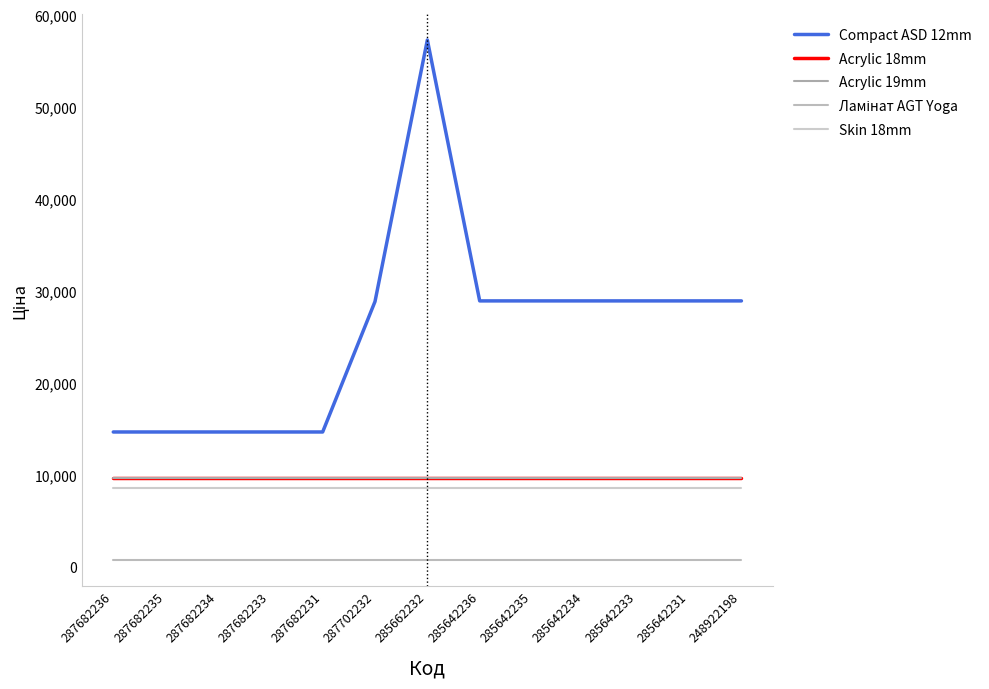

What is the greatest value displayed?

57235.5